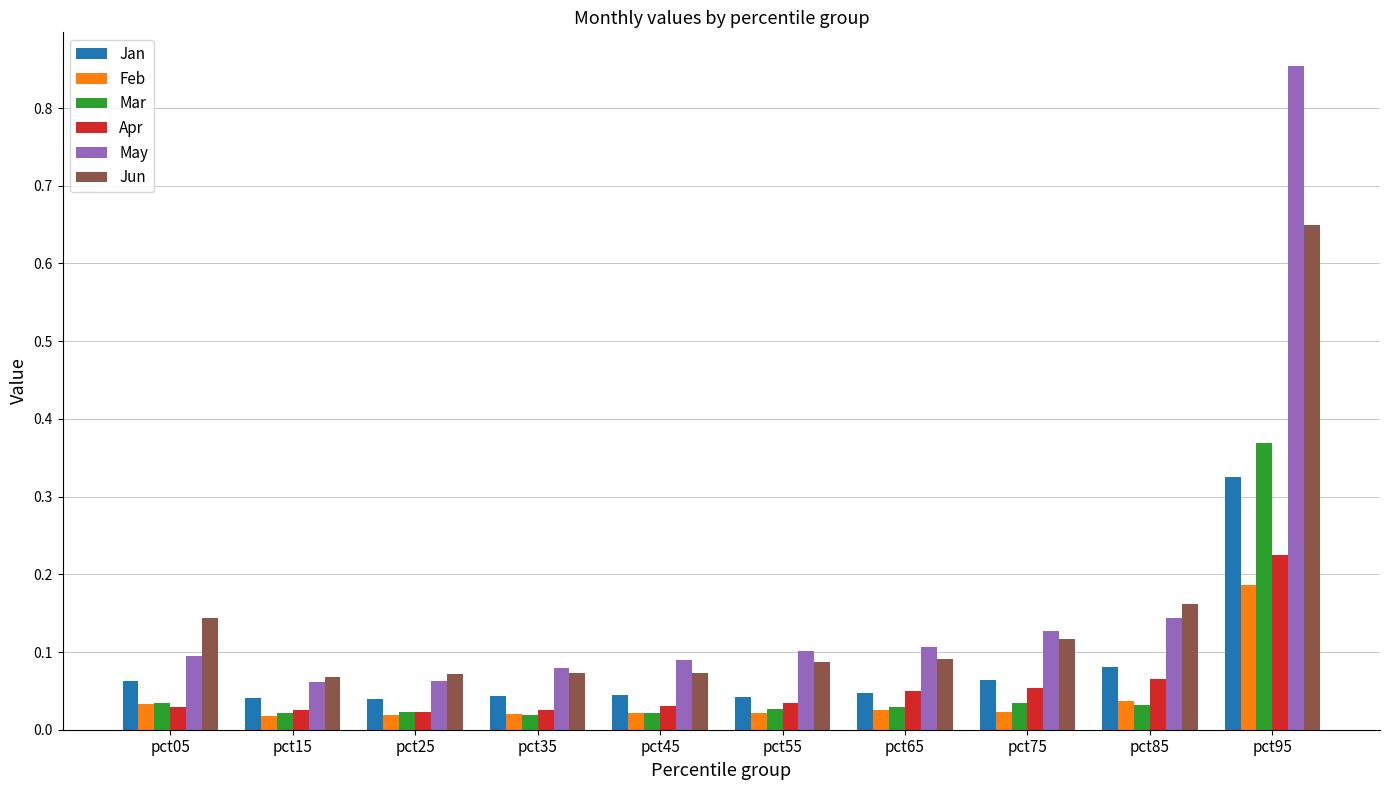

What is the sum of the Jun values at pct95 and pct65?

0.7